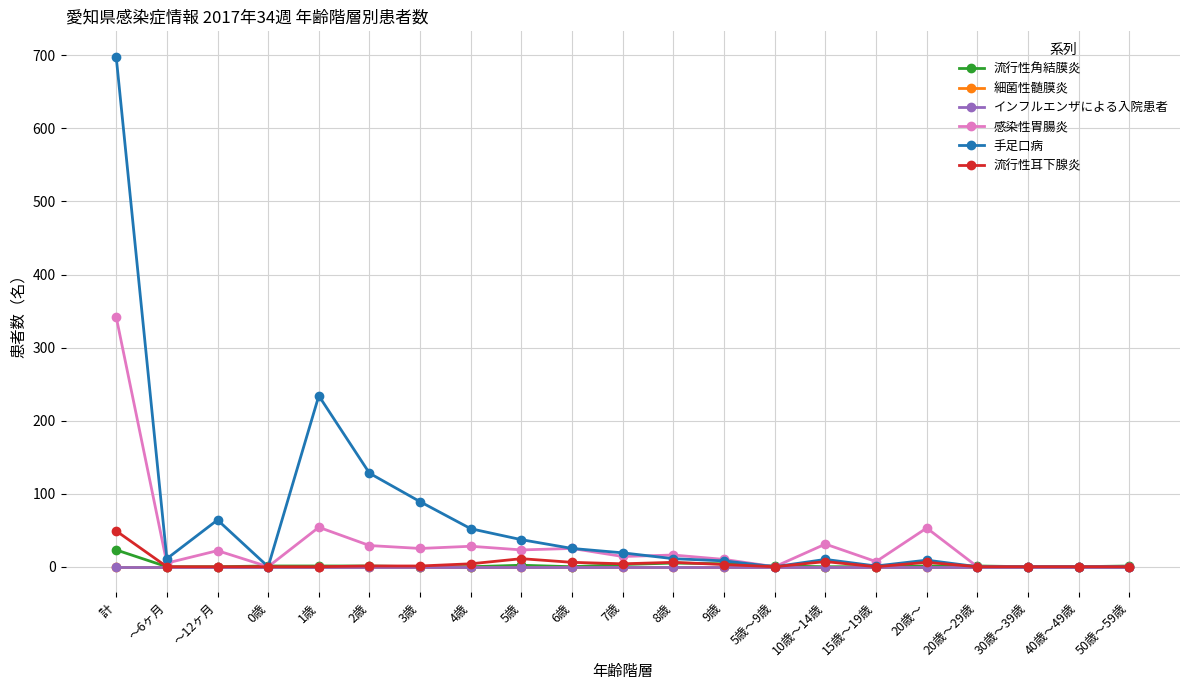

Is this an area chart (filled region under the line)?

No